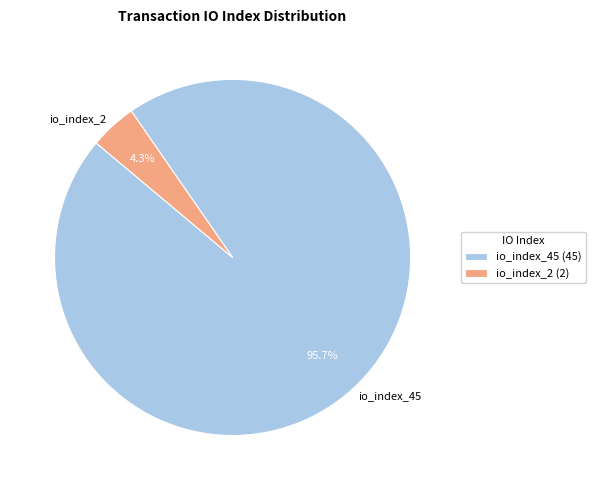

Count the number of slices in the pie.

2